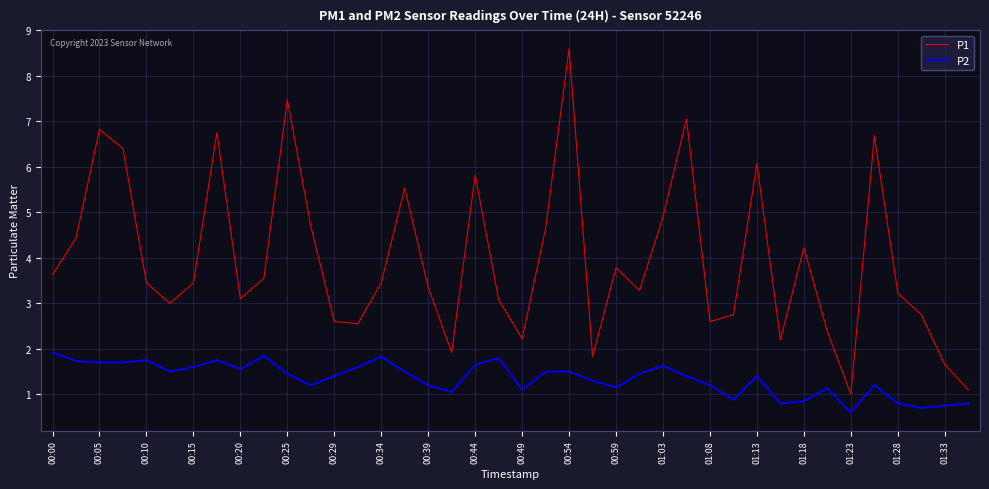

What is the smallest value displayed?

0.6